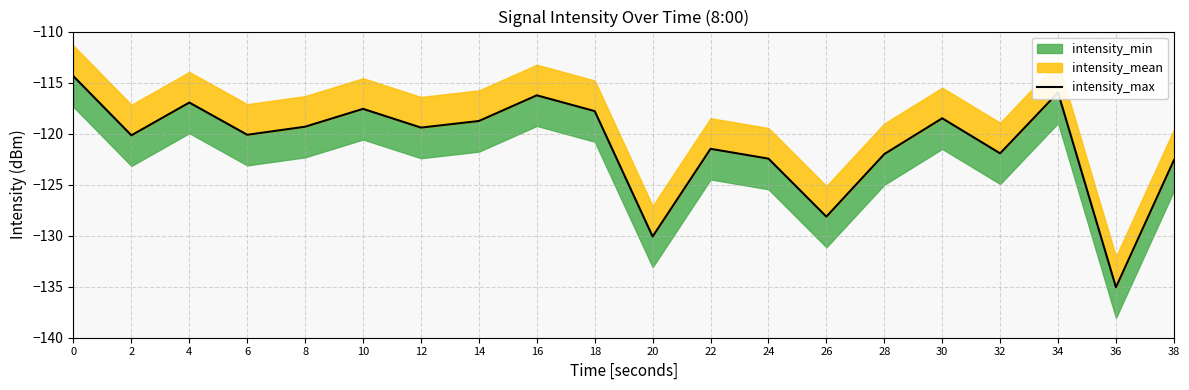

The chart shows a value of -61.8 at 26. True or false?

False